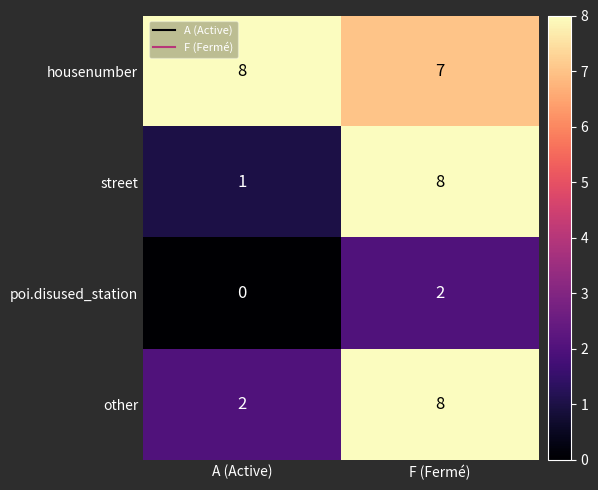

What is the greatest value displayed?

8